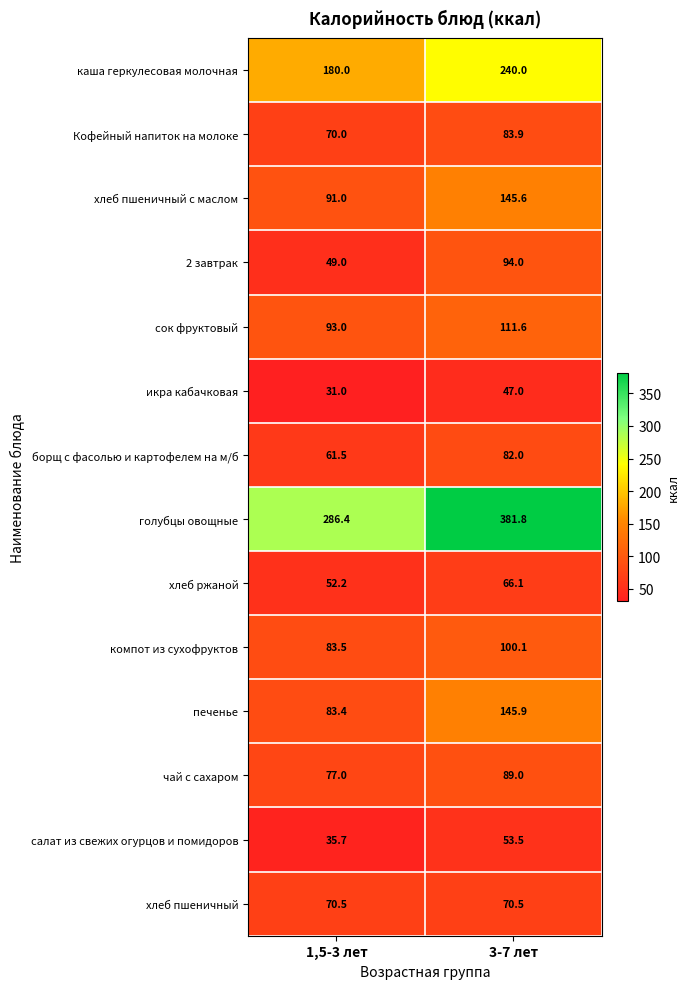

Count the number of categories in the chart.

2